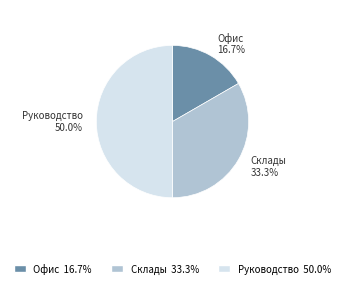

Approximately how many times larger is the value at Офис 16.7% compared to Руководство 50.0%?

0.3